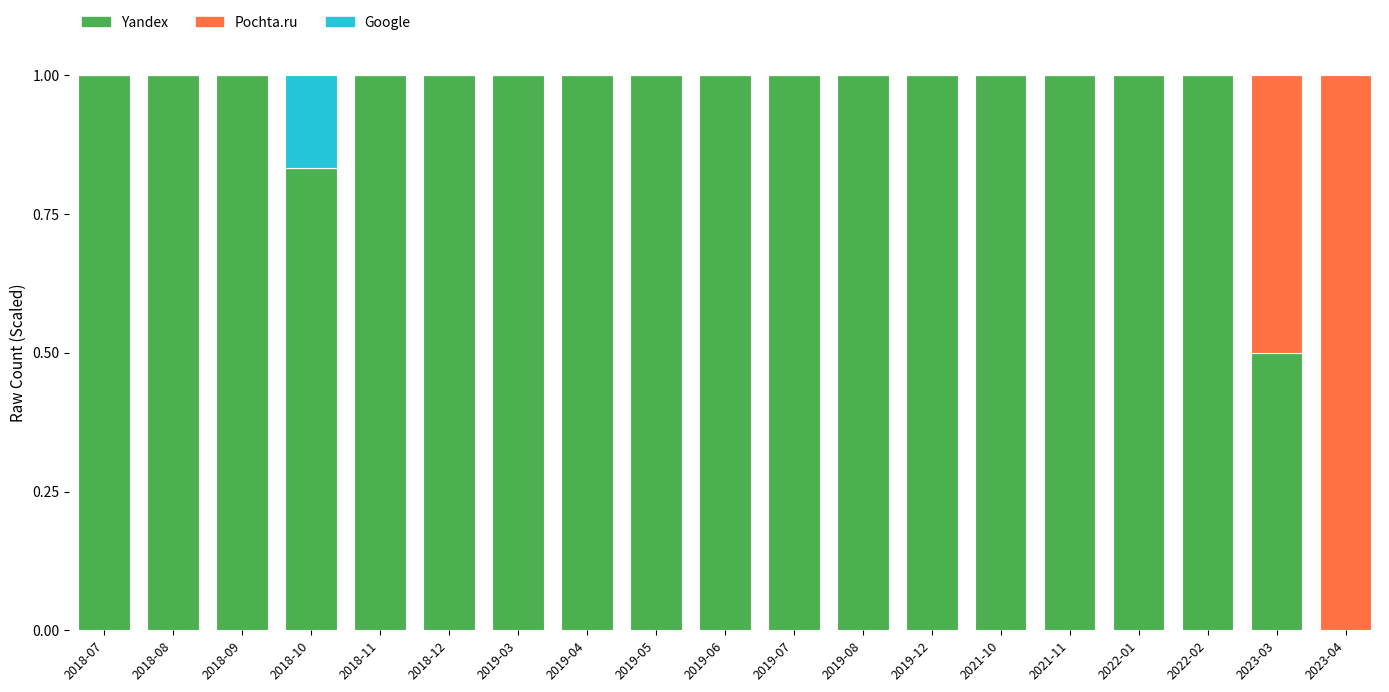

What is the total value across all series at 2018-07?

1.0